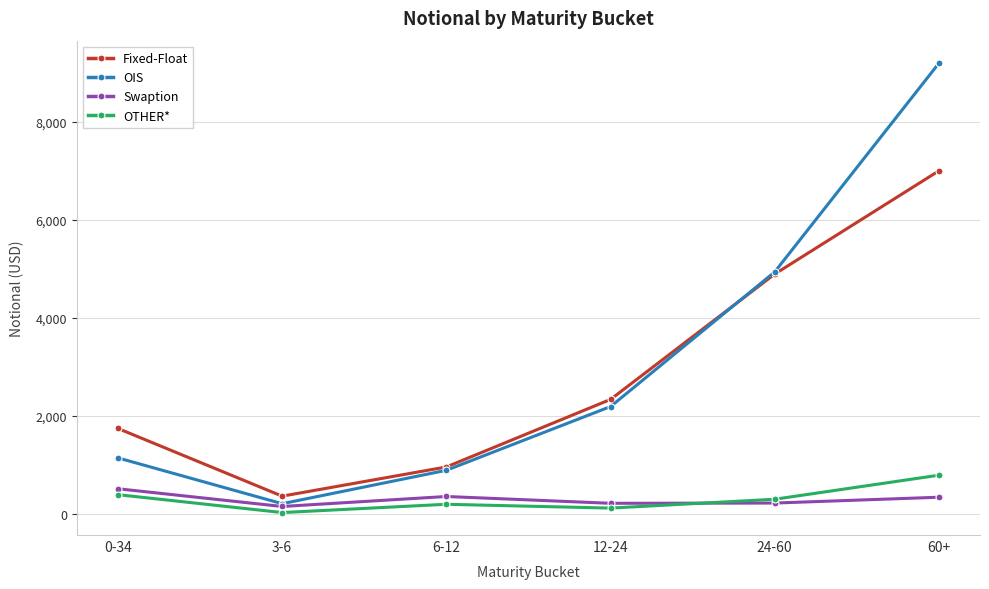

True or false: OTHER* and Fixed-Float intersect in this chart.

False